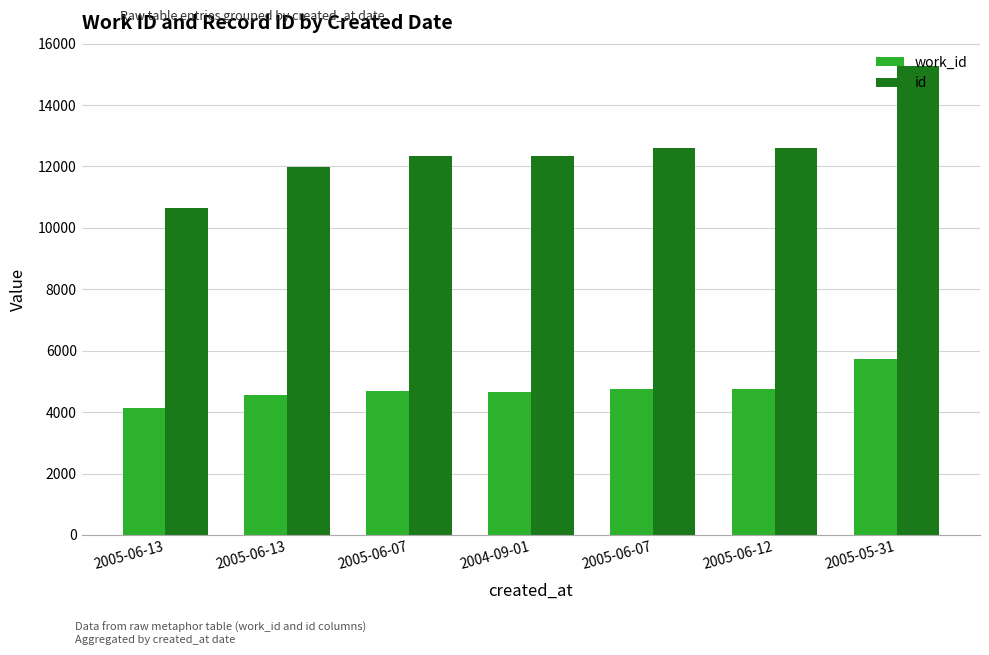

Reading left to right, list all the values displayed in this chart.

work_id: 2005-06-13=4147	2005-06-13=4559	2005-06-07=4682	2004-09-01=4670	2005-06-07=4759	2005-06-12=4760	2005-05-31=5726
id: 2005-06-13=10663	2005-06-13=11979	2005-06-07=12324	2004-09-01=12325	2005-06-07=12589	2005-06-12=12590	2005-05-31=15260